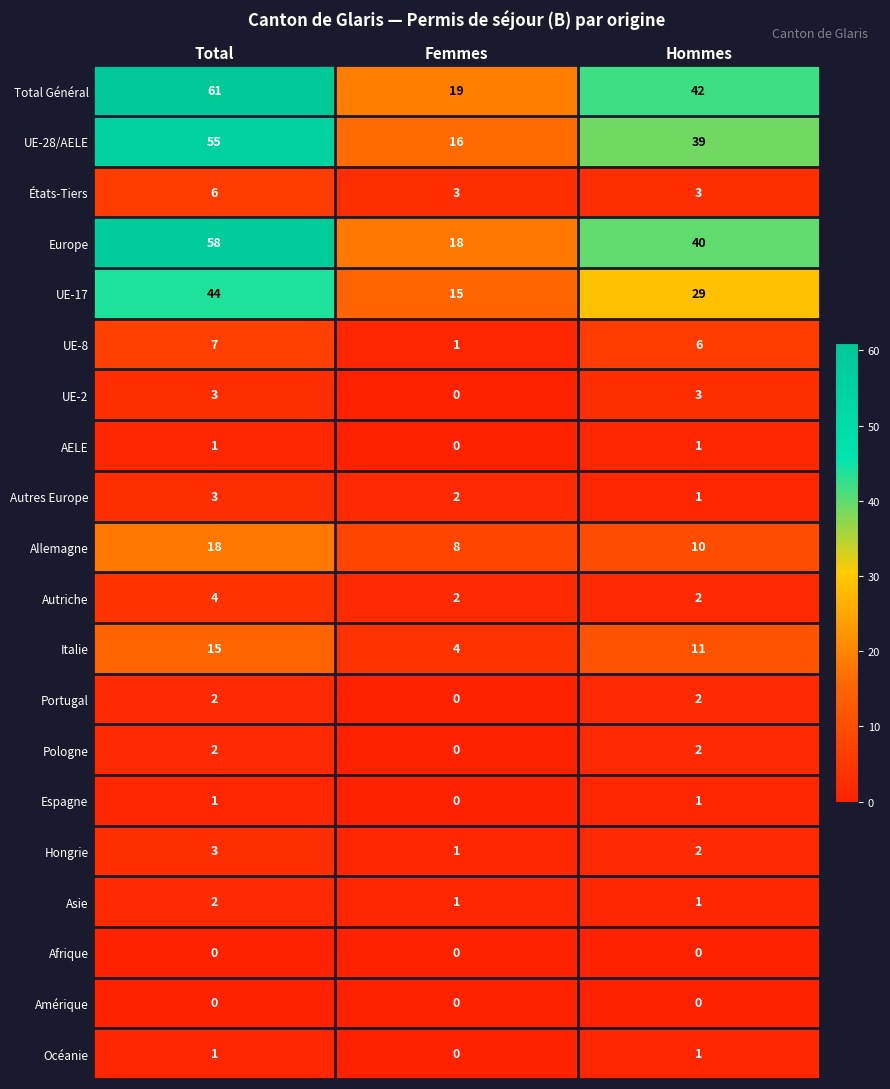

At which label does UE-17 first exceed 29?

Total